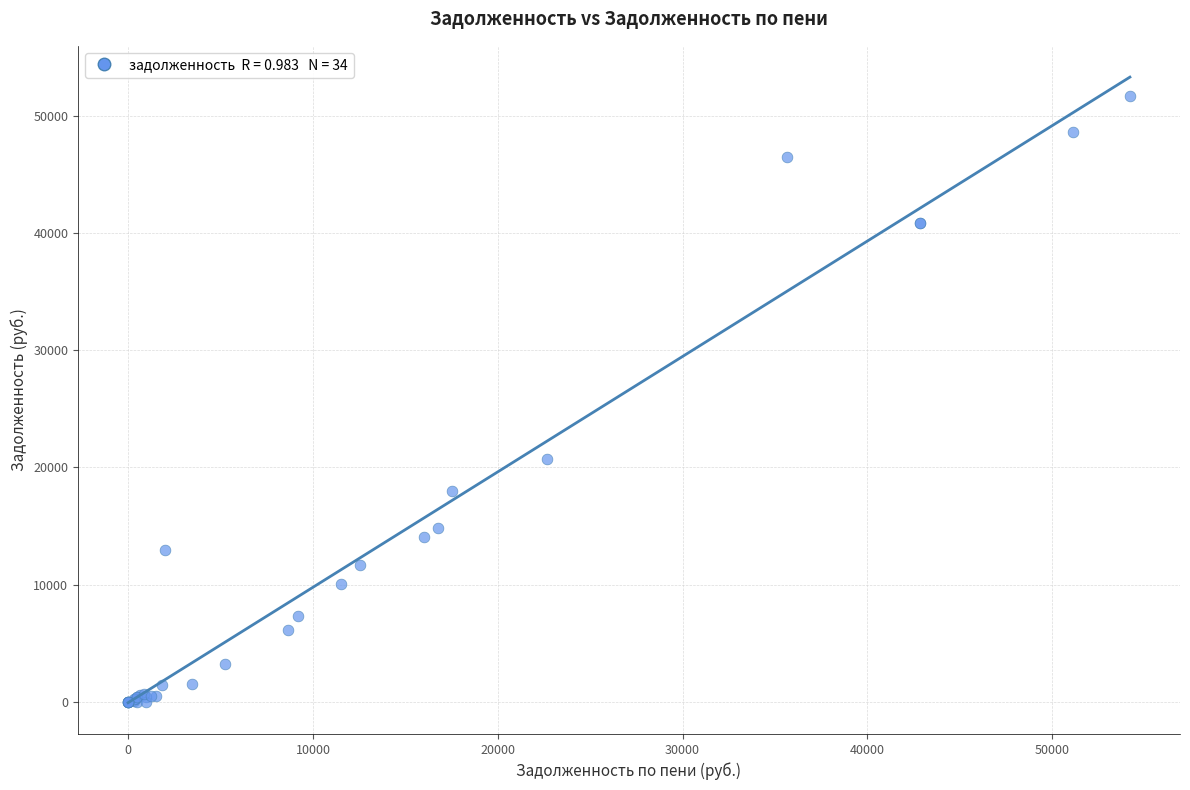

What Y value in the scatter plot is closest to 25837?

20738.0